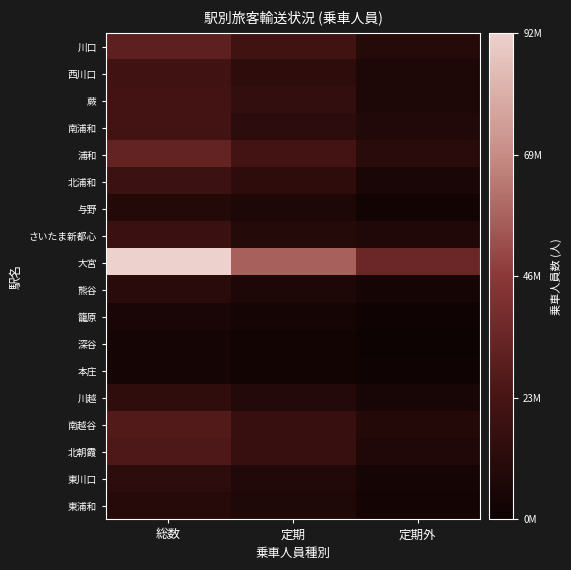

Reading left to right, list all the values displayed in this chart.

川口: 総数=30302380	定期=20237236	定期外=10065144
西川口: 総数=20410563	定期=13652616	定期外=6757947
蕨: 総数=21949026	定期=15354298	定期外=6594728
南浦和: 総数=21546510	定期=12865339	定期外=8681171
浦和: 総数=32836736	定期=21417055	定期外=11419681
北浦和: 総数=19100533	定期=13360979	定期外=5739554
与野: 総数=9508700	定期=6910489	定期外=2598211
さいたま新都心: 総数=18275514	定期=10058906	定期外=8216608
大宮: 総数=92261005	定期=57094377	定期外=35166628
熊谷: 総数=11200424	定期=7116215	定期外=4084209
籠原: 総数=5418499	定期=3946311	定期外=1472188
深谷: 総数=3632407	定期=2632824	定期外=999583
本庄: 総数=3765122	定期=2679463	定期外=1085659
川越: 総数=14011467	定期=9320367	定期外=4691100
南越谷: 総数=27079787	定期=17562264	定期外=9517523
北朝霞: 総数=25603058	定期=17490335	定期外=8112723
東川口: 総数=12758549	定期=8659436	定期外=4099113
東浦和: 総数=10355963	定期=7470585	定期外=2885378